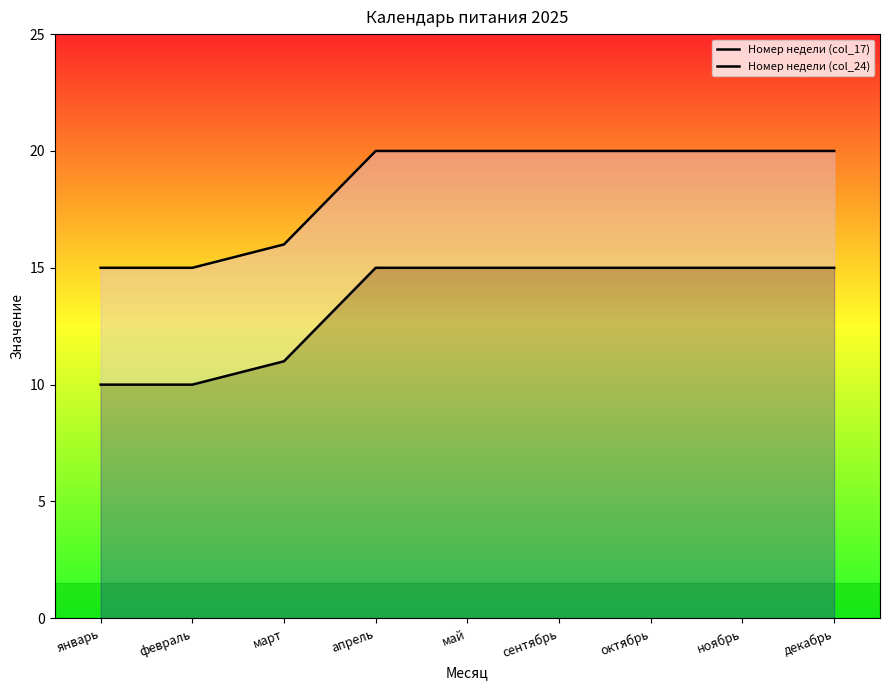

What is the total value across all series at октябрь?

35